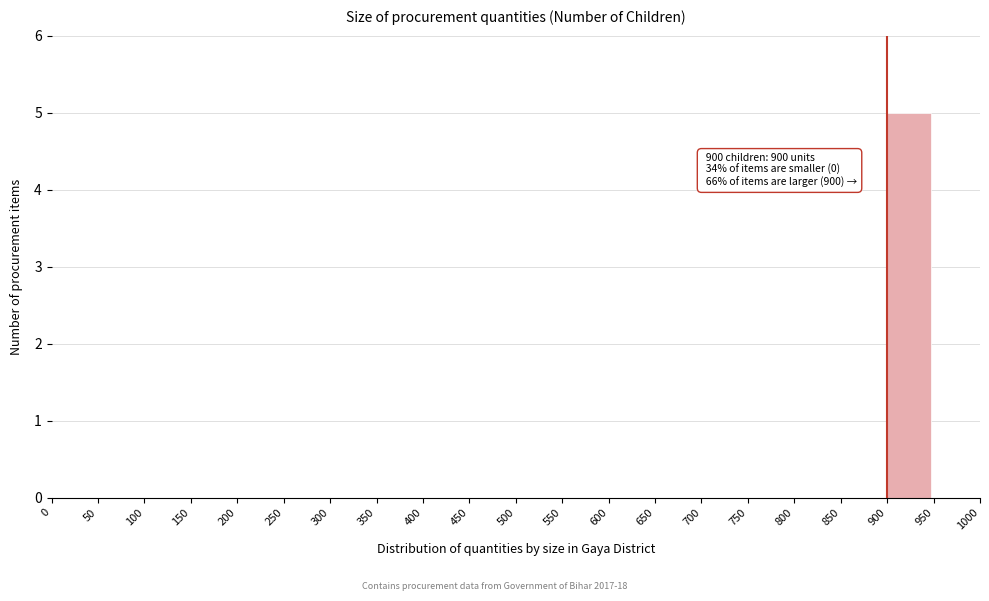

Over which range of the x-axis is the bar tallest?

900 to 950